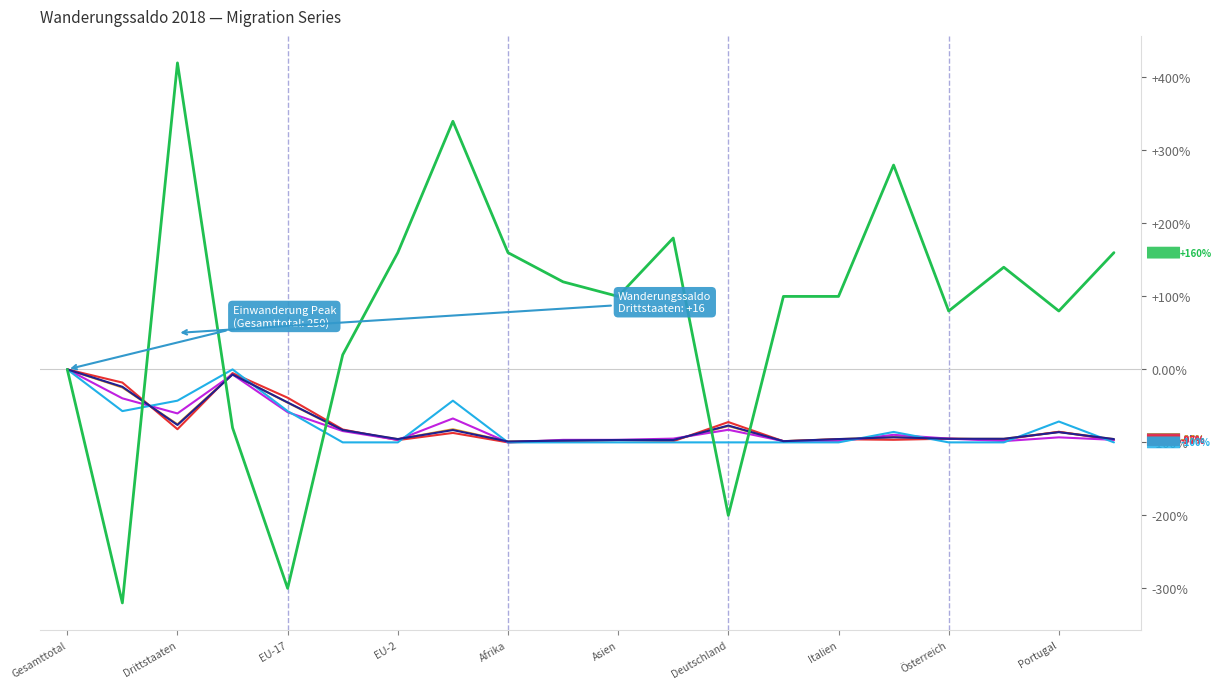

What is the greatest value displayed?

420.0